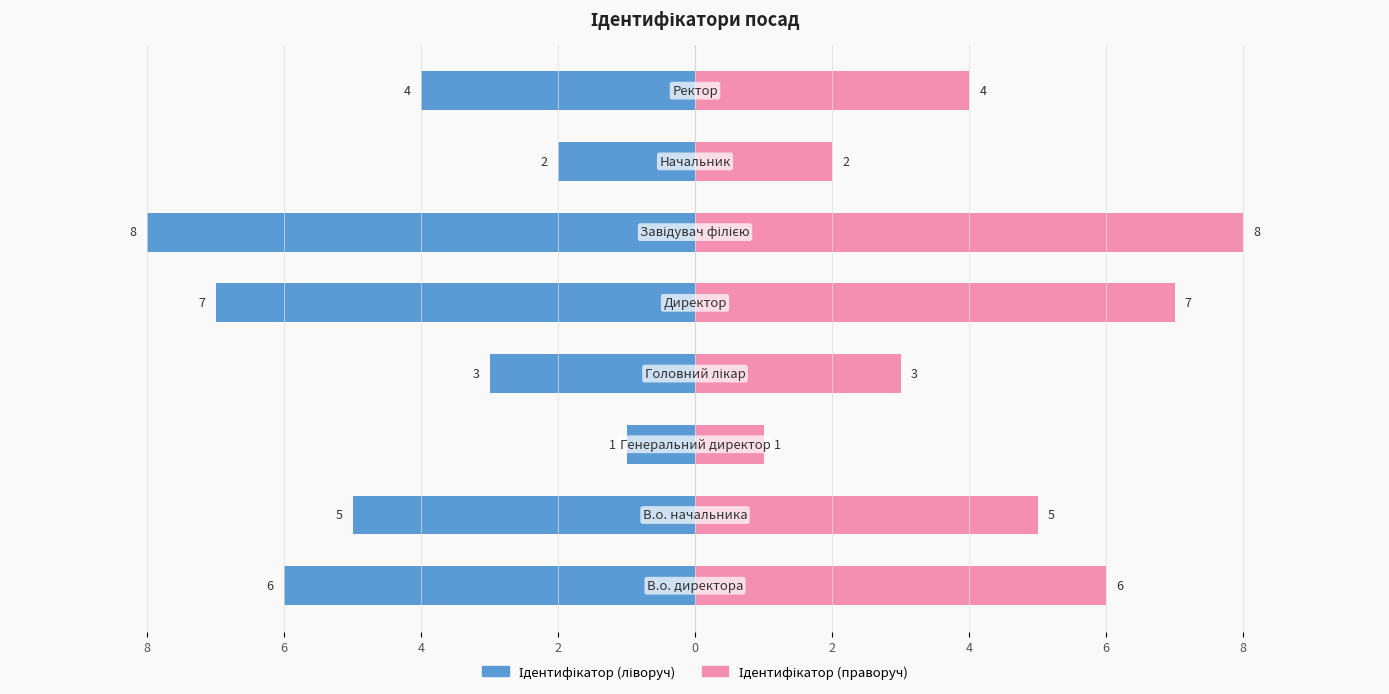

How many bars are there in each group?

2